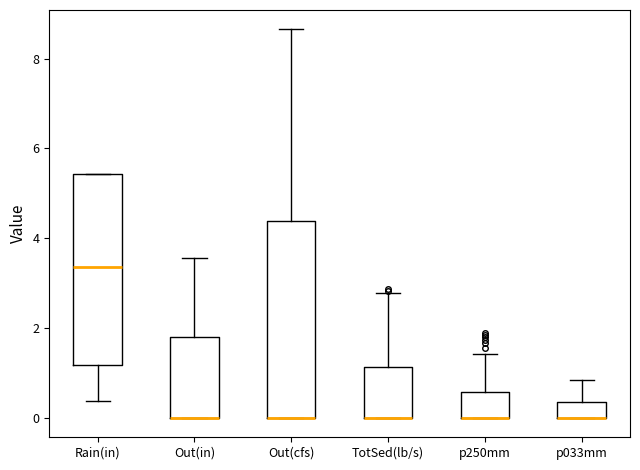

Where is the upper edge of the box for p033mm on the y-axis? The values are not printed on the chart, so give them approximately, as read against the axis.

0.4